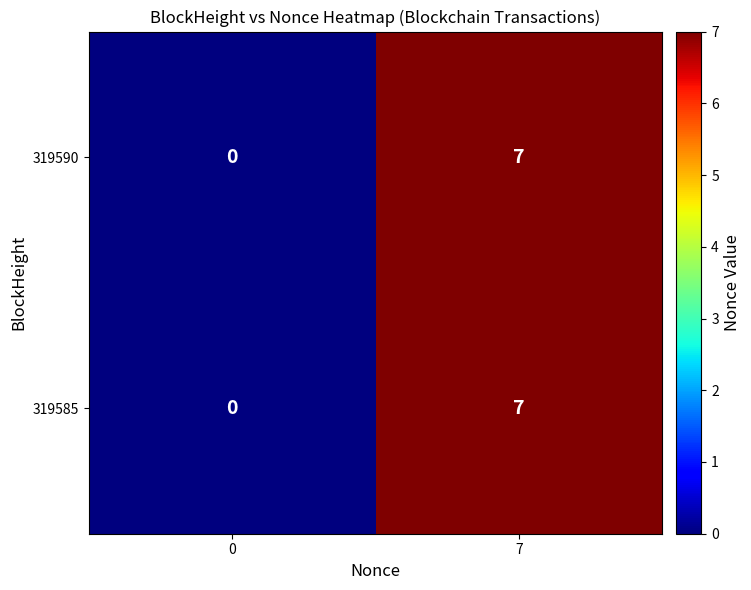

What is the total value across all series at 7?

14